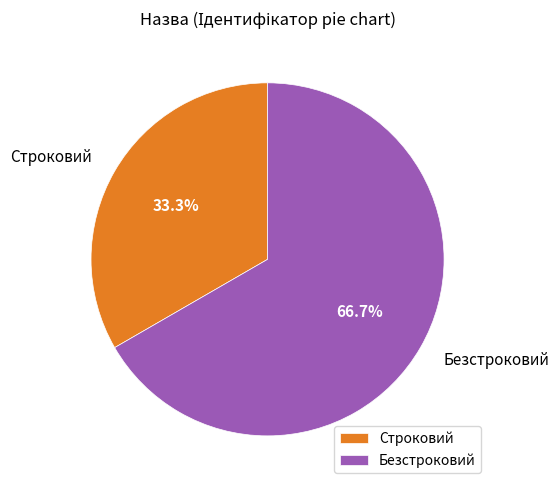

Which category has the smallest portion of the pie?

Строковий